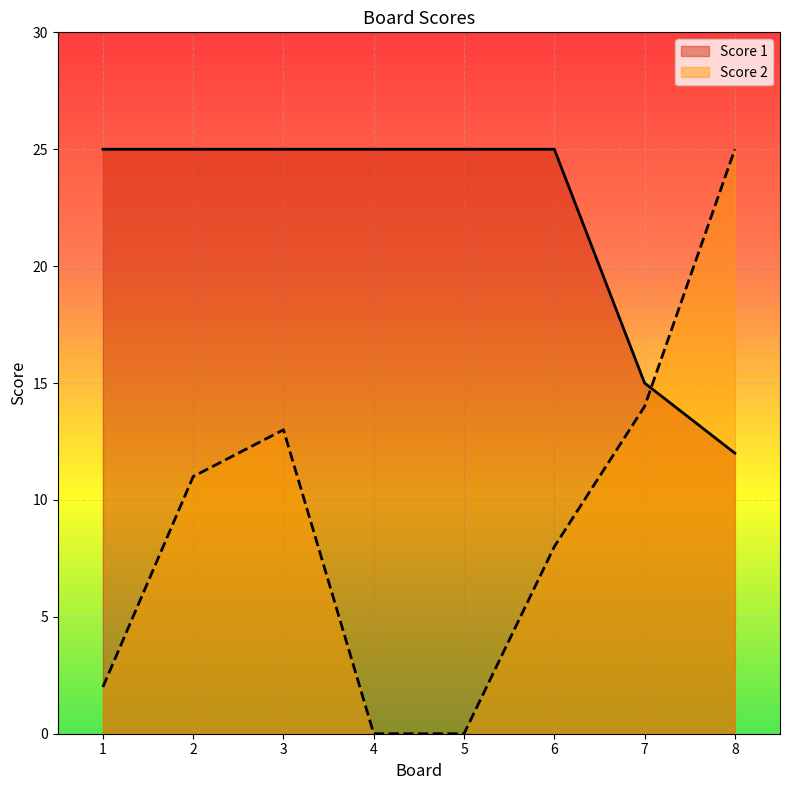

How many series are shown in this chart?

2